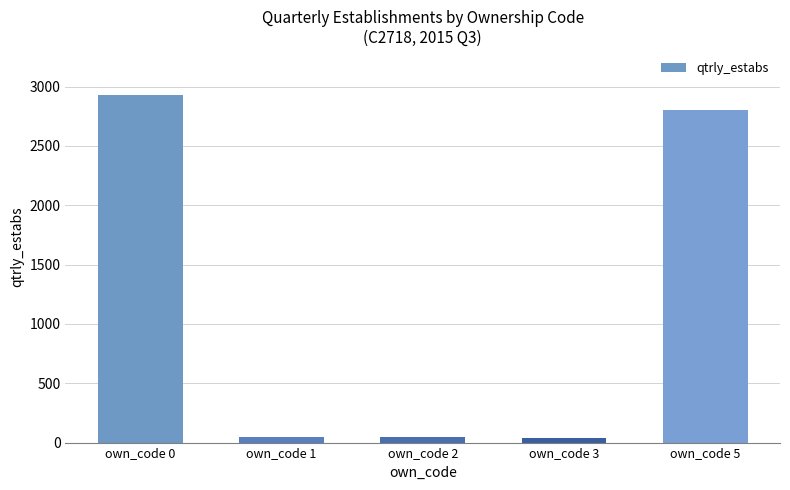

What is the value of the 5th bar from the left?

2799